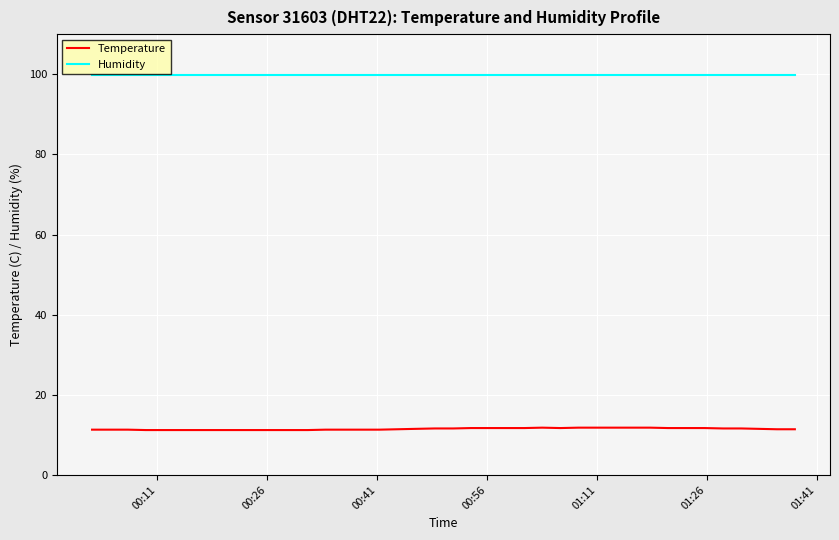

How many lines are shown in the chart?

2